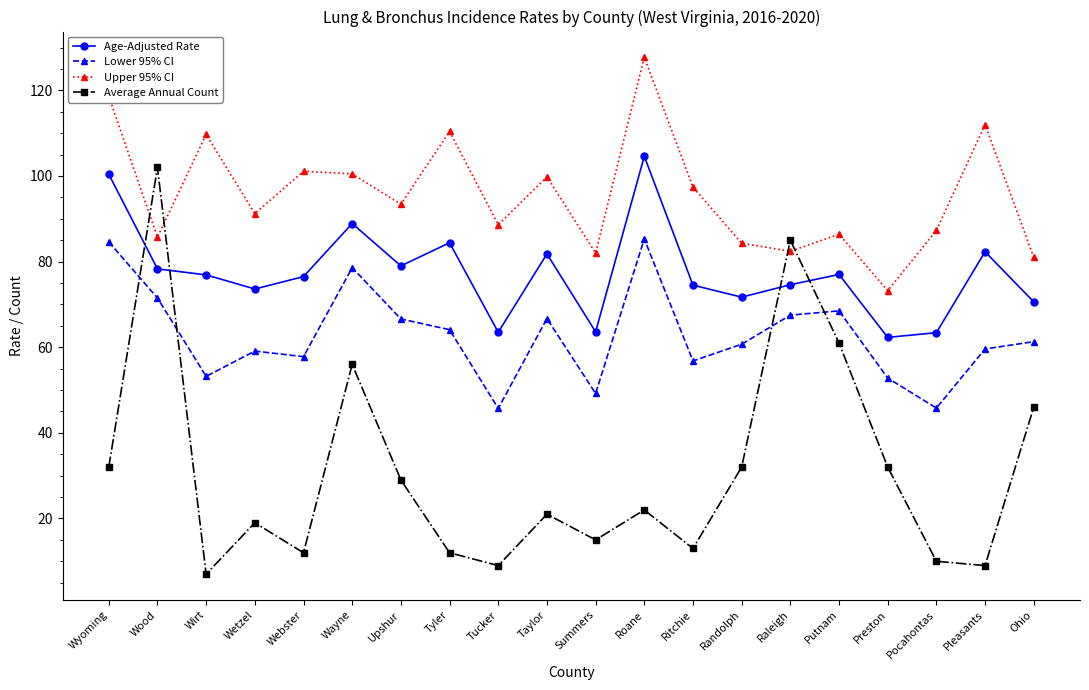

True or false: Lower 95% CI and Upper 95% CI intersect in this chart.

False